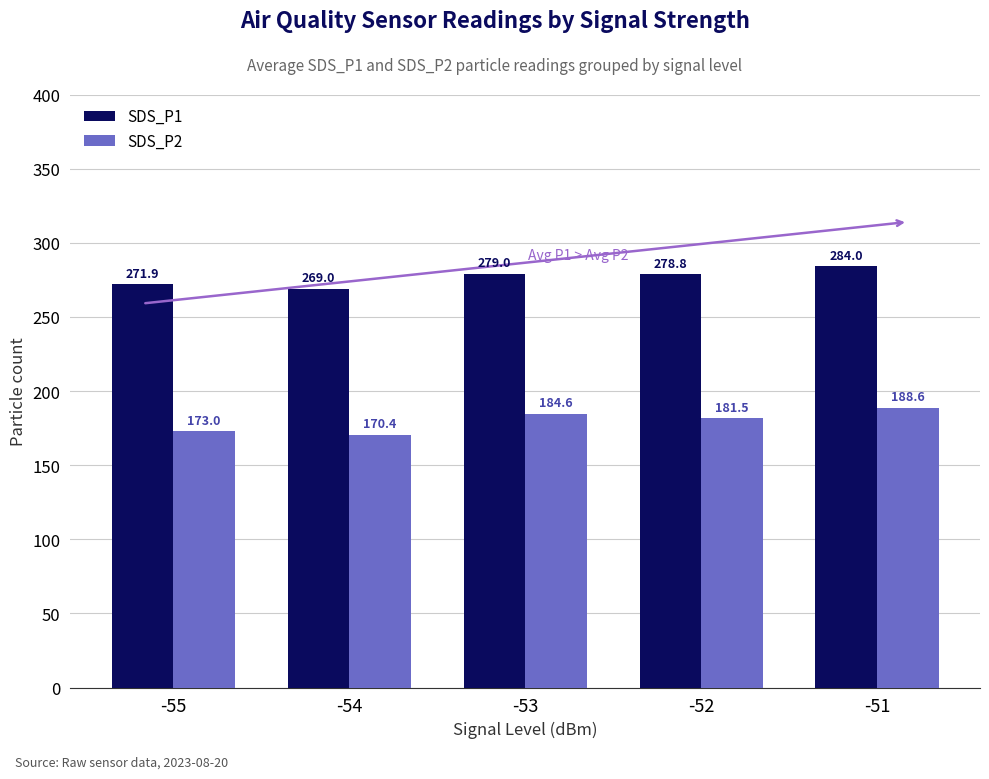

What is the difference between the maximum and minimum values in the SDS_P2 series?

18.2